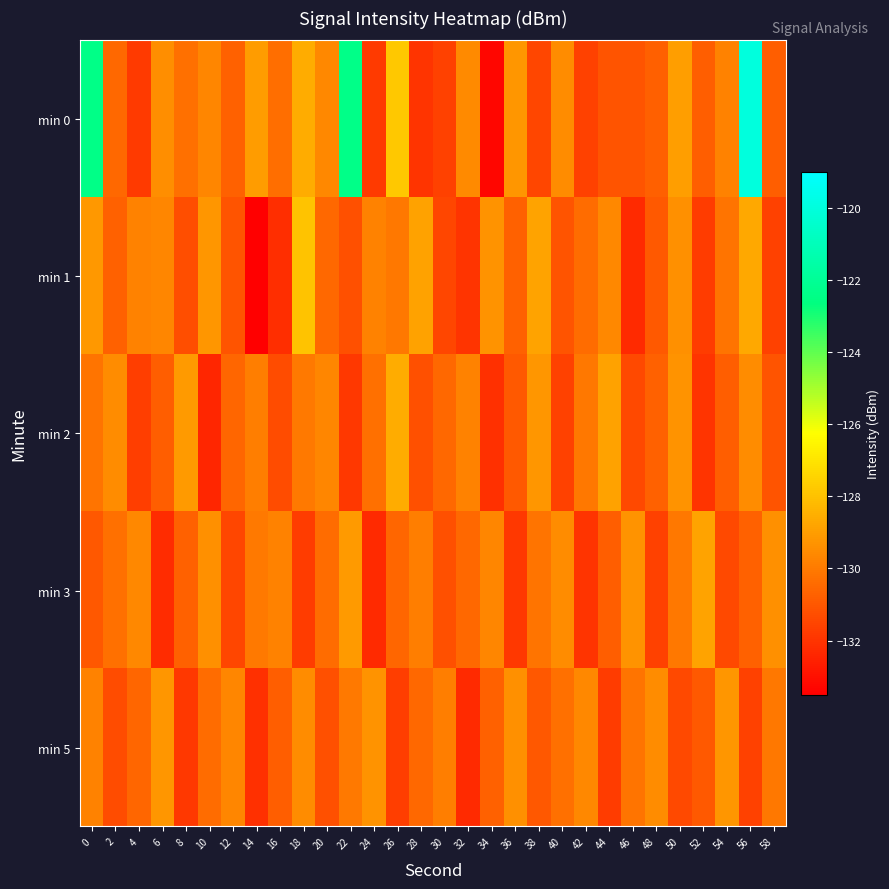

Rank the series by their maximum value, from lowest to highest.

min 5, min 3, min 2, min 1, min 0